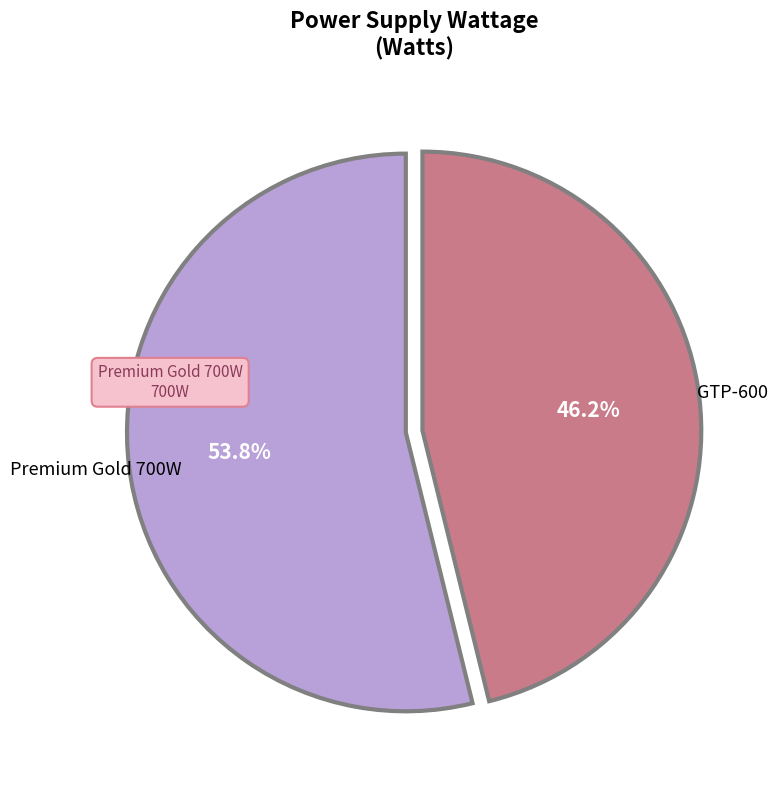

What percentage is the GTP-600 slice, to the nearest percent?

46%